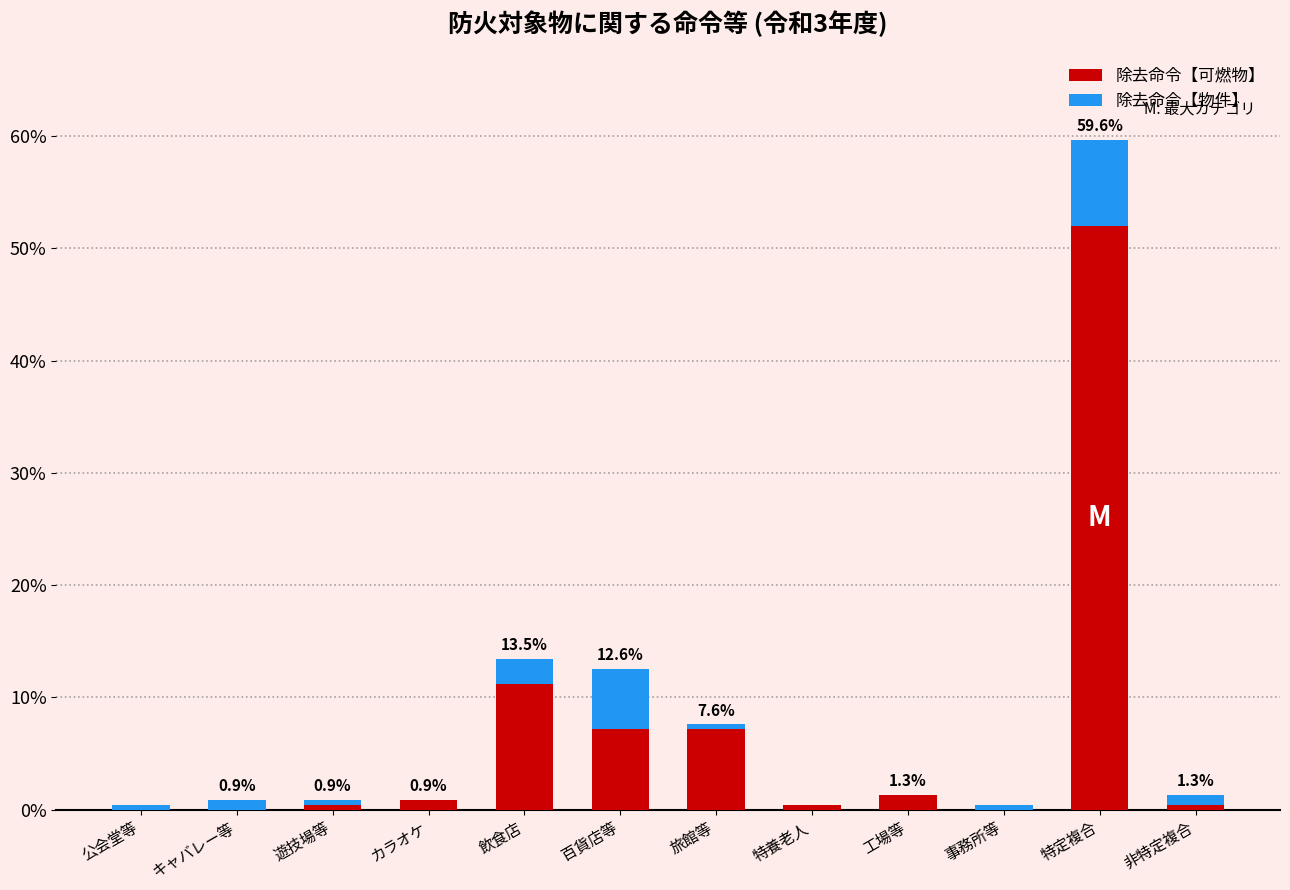

Reading left to right, transcribe the values for 除去命令【可燃物】.

公会堂等=0.0	キャバレー等=0.0	遊技場等=0.4	カラオケ=0.9	飲食店=11.2	百貨店等=7.2	旅館等=7.2	特養老人=0.4	工場等=1.3	事務所等=0.0	特定複合=52.0	非特定複合=0.4